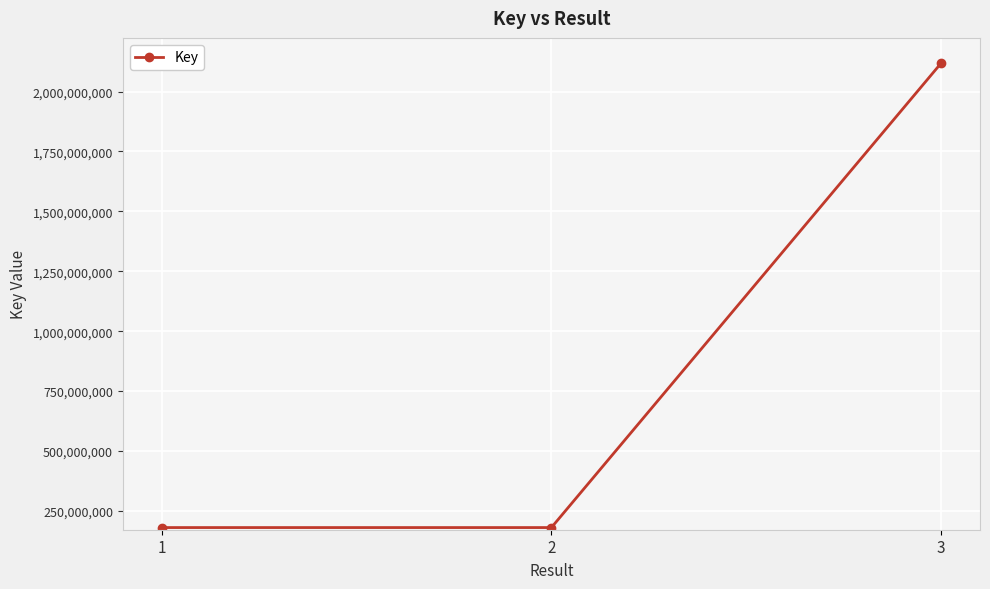

What is the sum of the values at 2 and 1?

360969697